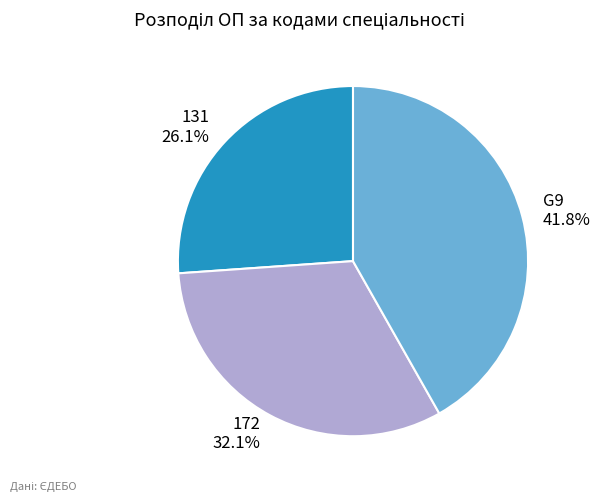

What percentage is NOT represented by 131?

73.9%